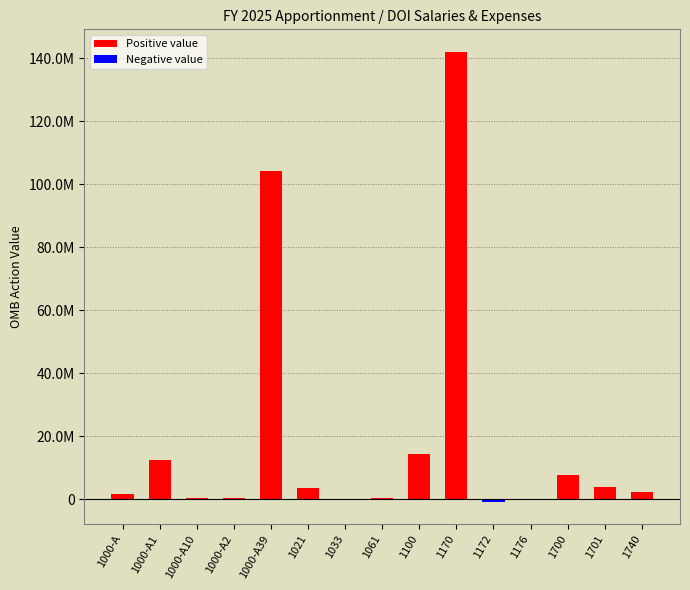

The value of Positive value at 1000-A2 is 524127. True or false?

False